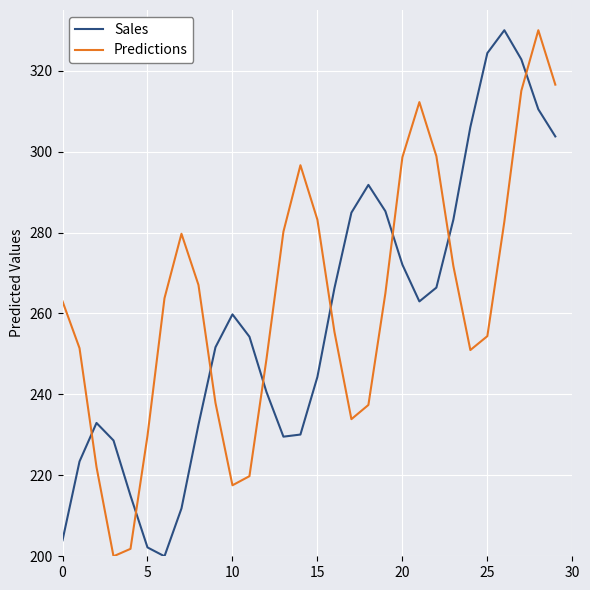

What is the difference between the maximum and minimum values in the Predictions series?

130.0